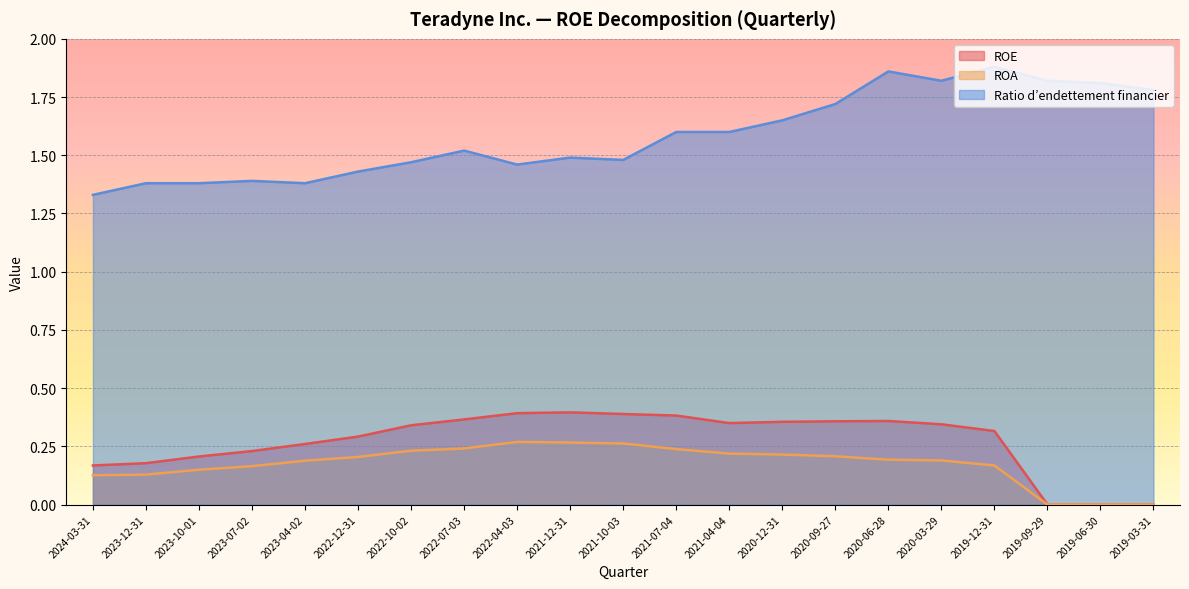

What is the difference between the maximum and second lowest values in the Ratio d’endettement financier series?

0.5